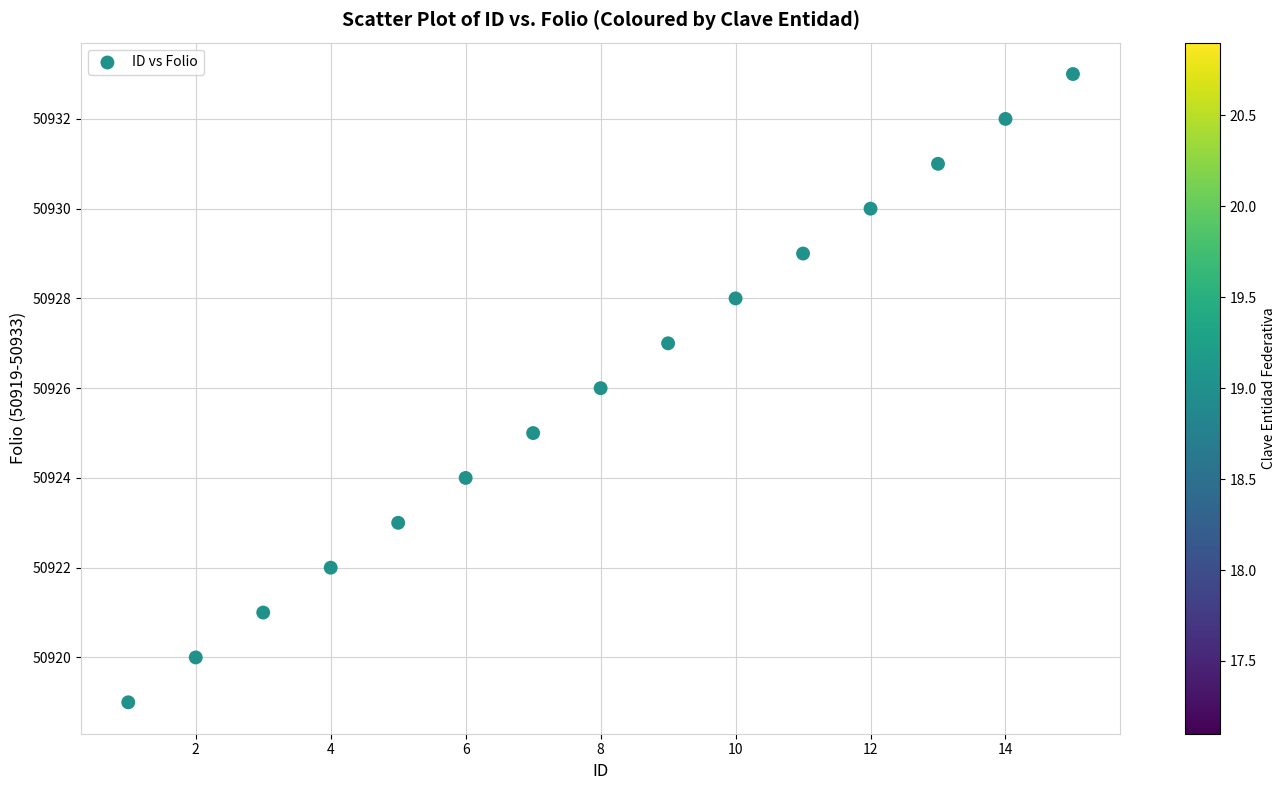

What is the range of X values (max minus min)?

14